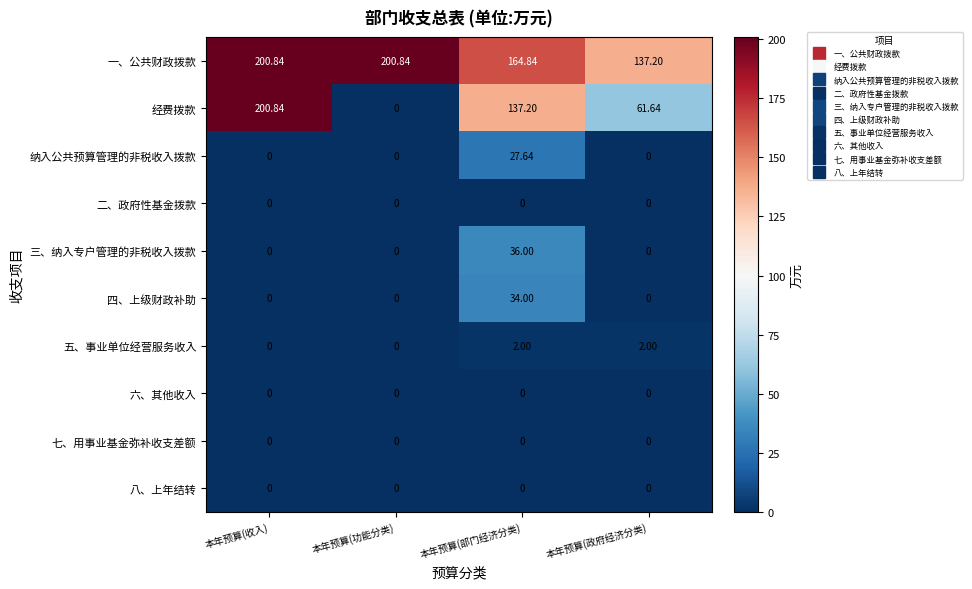

Which series has the largest range (max minus min)?

经费拨款